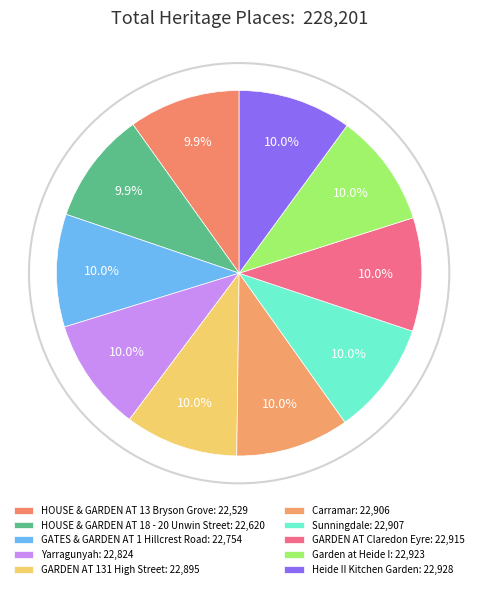

How many slices are in this pie chart?

10